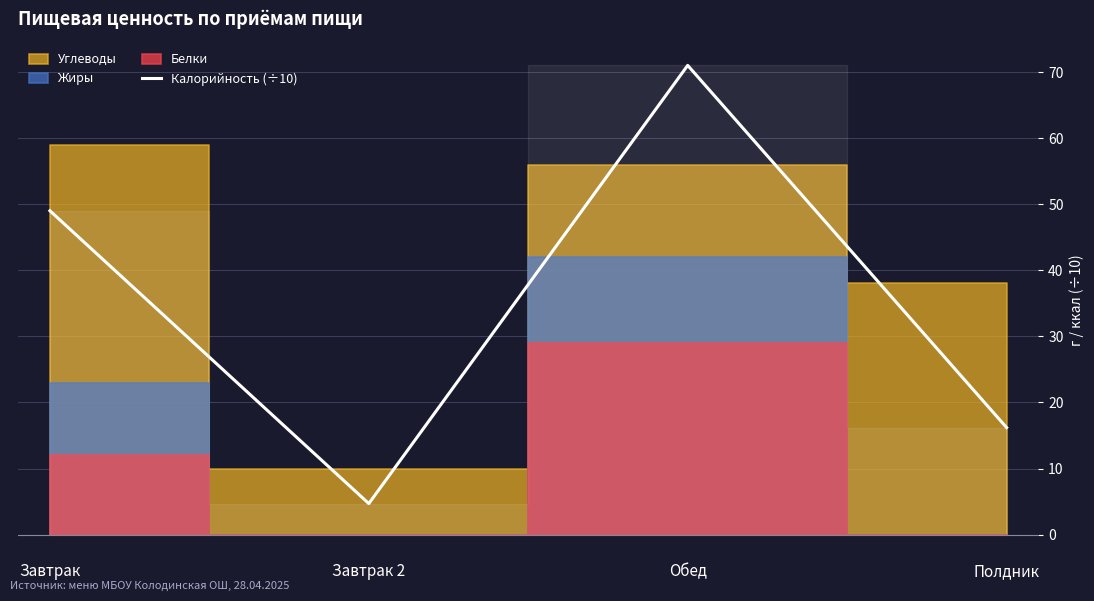

Rank the categories by value from lowest to highest.

Завтрак 2, Полдник, Завтрак, Обед